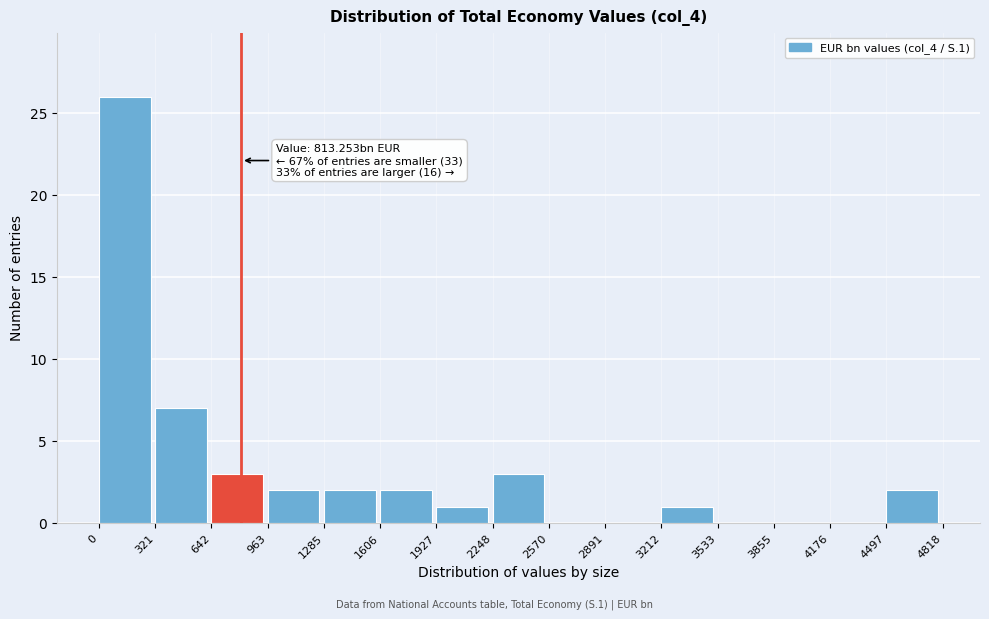

Over which range of the x-axis is the bar tallest?

0 to 321